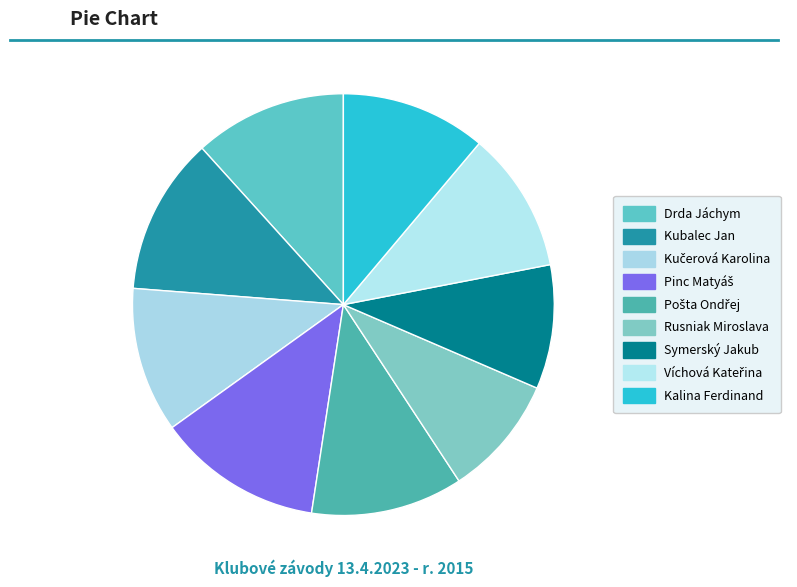

To the nearest percent, what is the average slice percentage?

11%